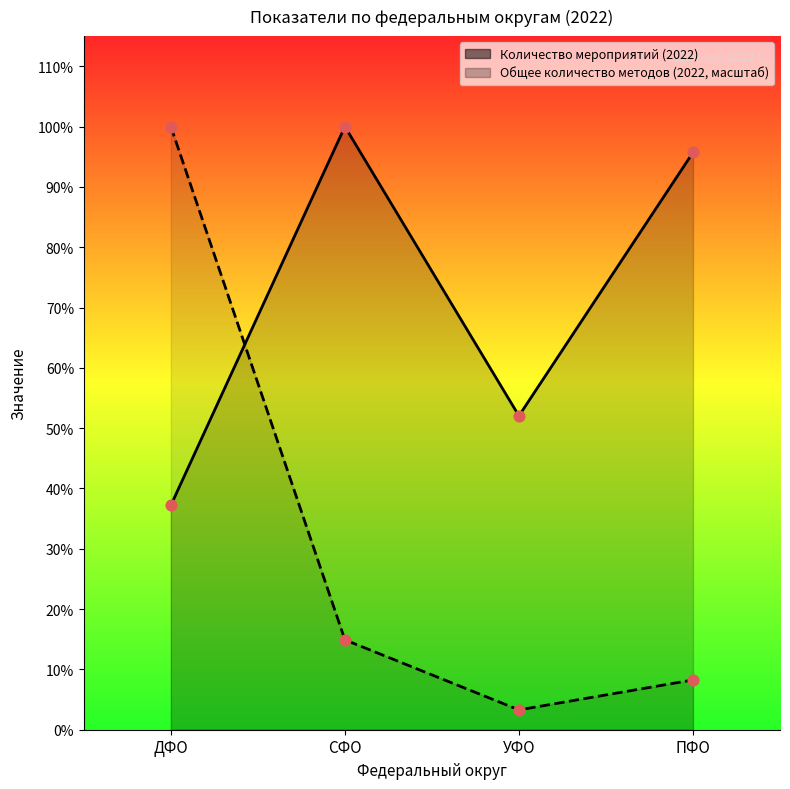

Which series reaches the minimum Y coordinate?

Общее количество методов (2022)